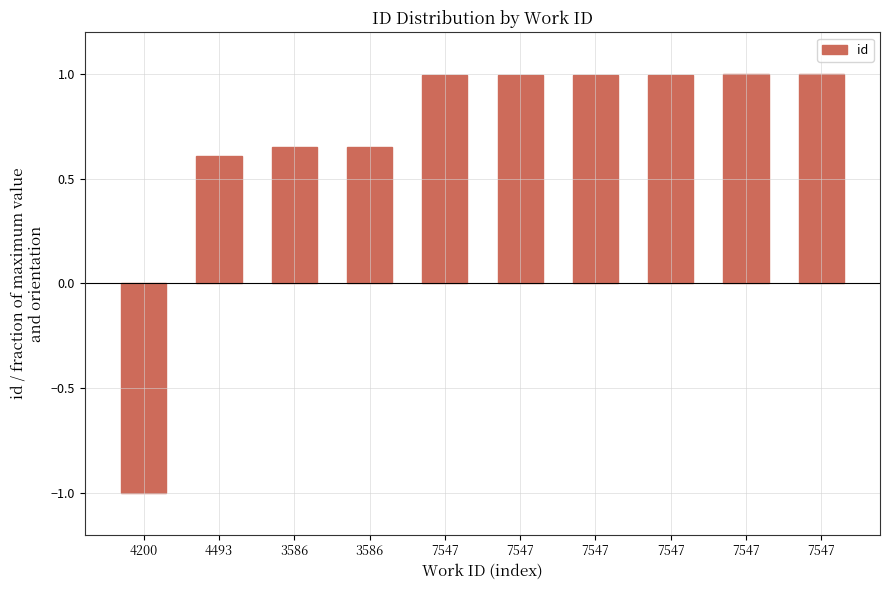

How many bars are there in total?

10